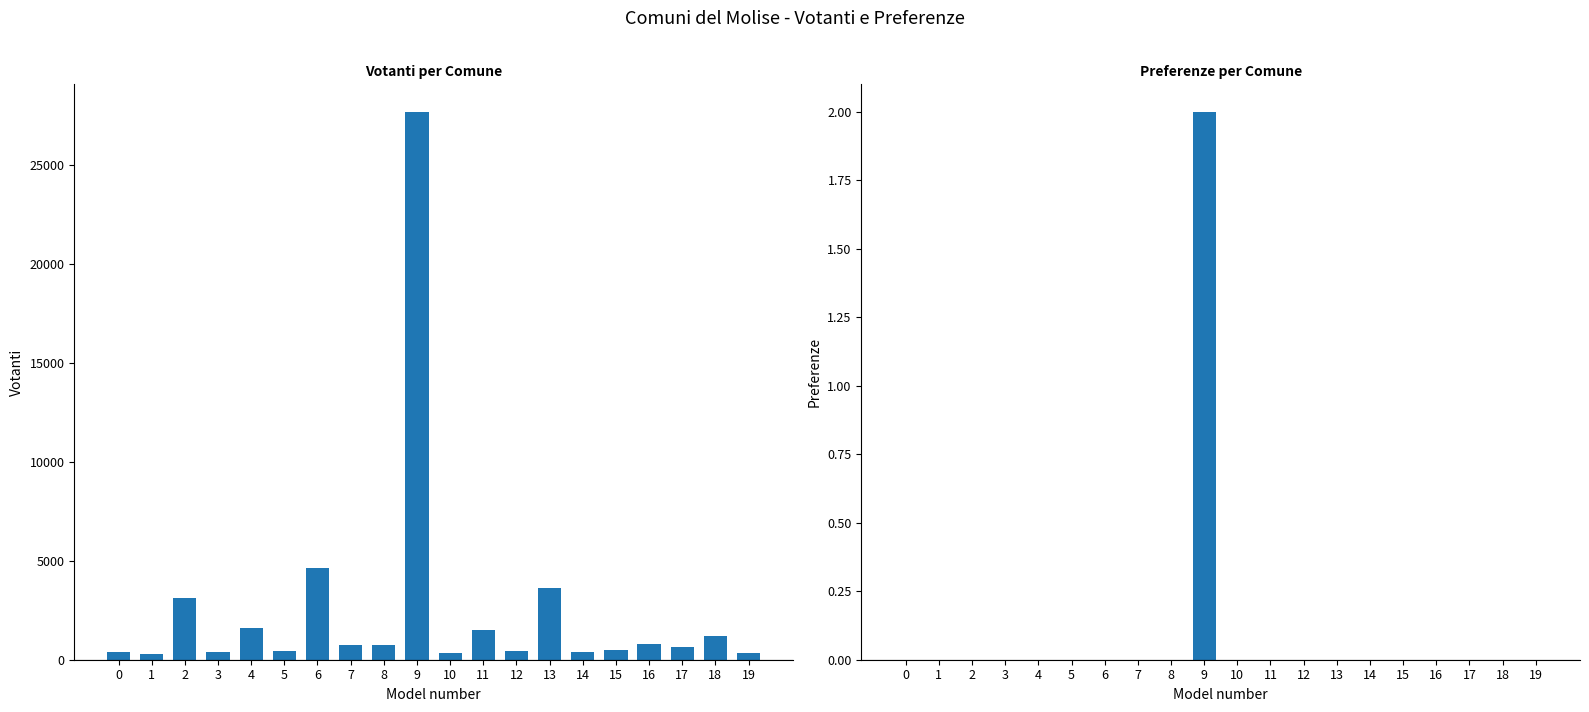

Reading left to right, list all the values displayed in this chart.

Votanti: 378	274	3139	404	1628	418	4627	734	733	27707	353	1515	444	3620	400	480	794	659	1179	324
Preferenze: 0	0	0	0	0	0	0	0	0	2	0	0	0	0	0	0	0	0	0	0